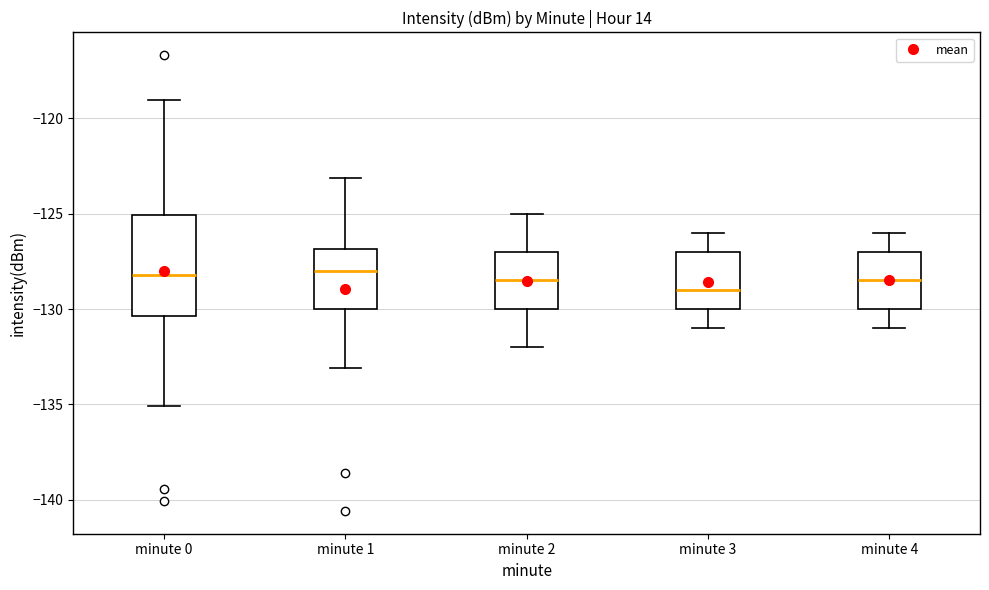

Where is the upper edge of the box for minute 0 on the y-axis? The values are not printed on the chart, so give them approximately, as read against the axis.

-125.0